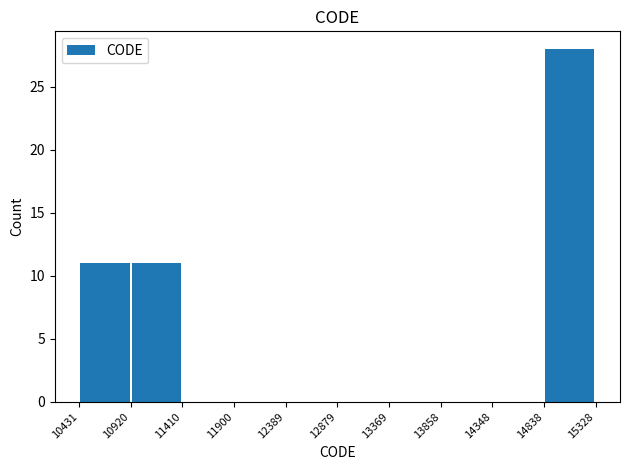

What is the maximum value shown in the chart?

28